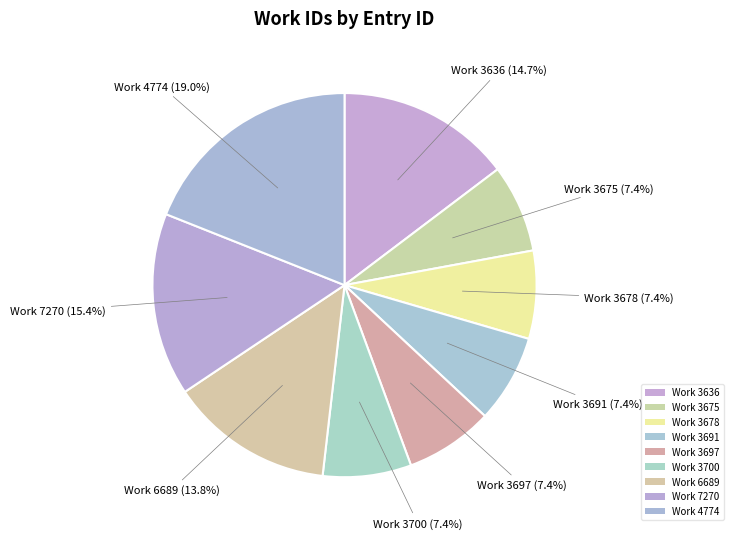

Count the number of slices in the pie.

9